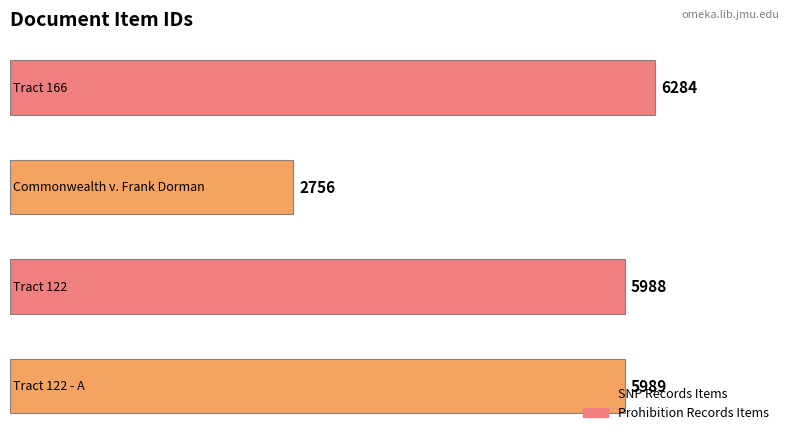

What is the smallest value displayed?

2756